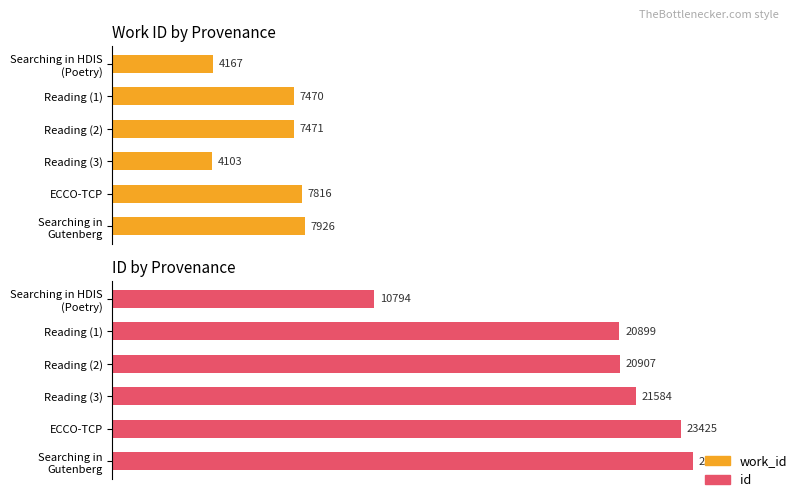

At Searching in HDIS (Poetry), list the series in order from largest to smallest.

id, work_id